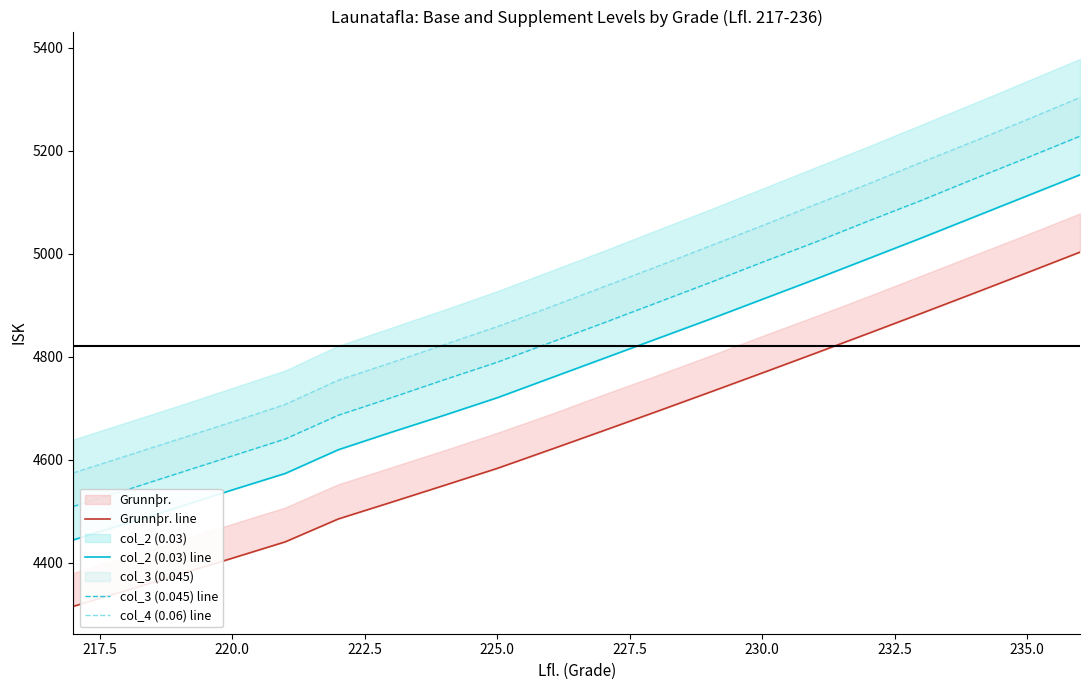

What is the value of the col_2 (0.03) line point at the 18th from the left?

5071.0